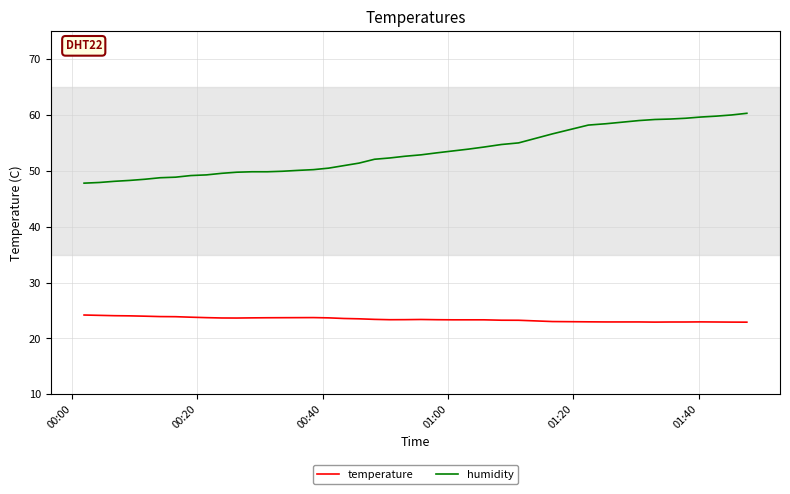

Which series has the largest total across all categories?

humidity